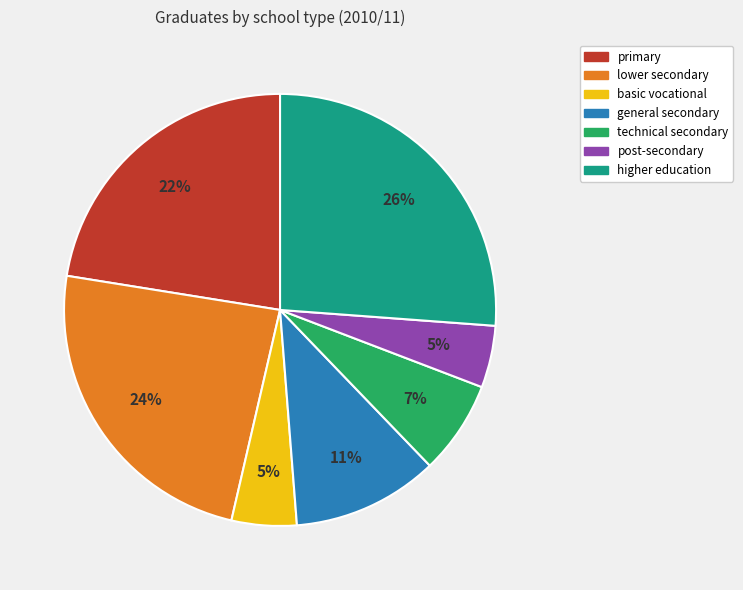

Is there any slice that represents more than half of the pie?

No